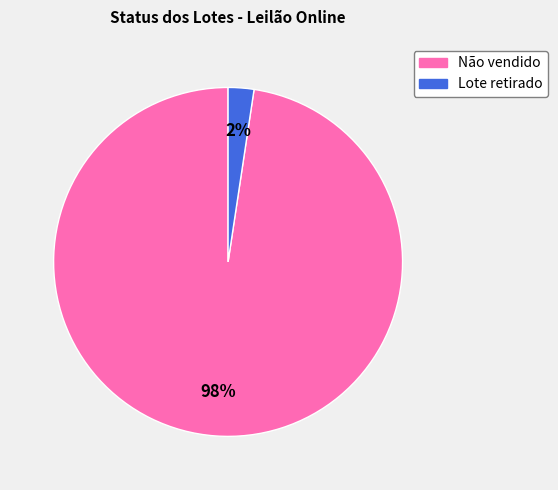

Combined, do Não vendido and Lote retirado account for over 50%?

Yes